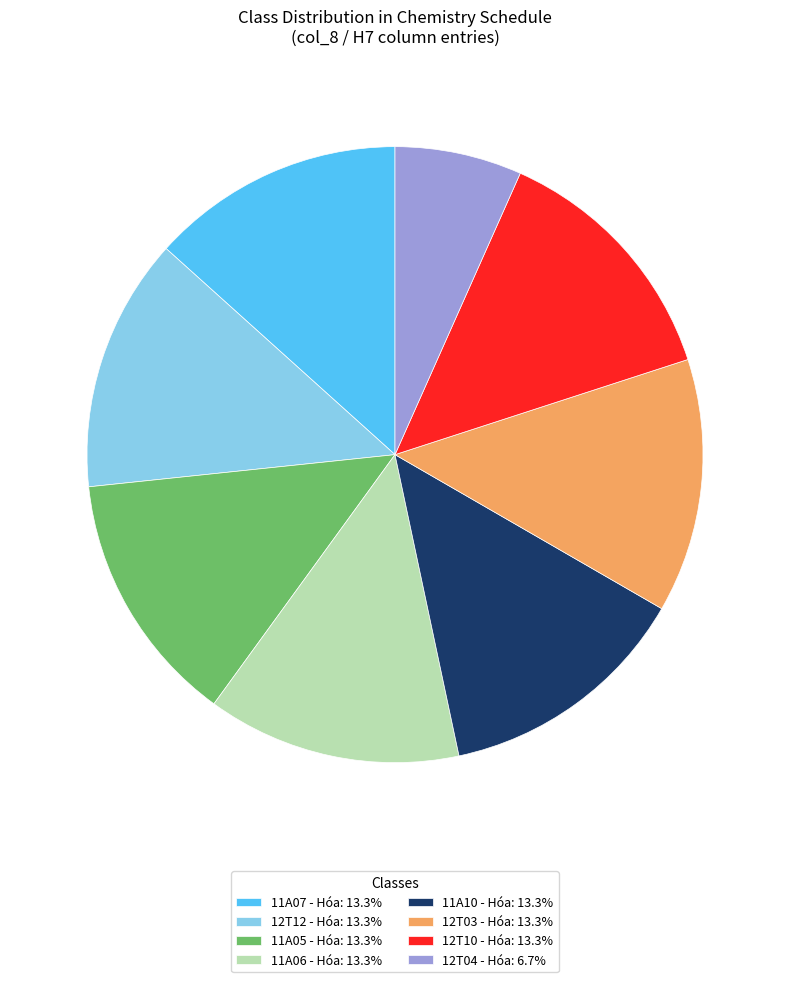

Is the sum of 12T12 - Hóa: 13.3% and 12T10 - Hóa: 13.3% greater than half?

No